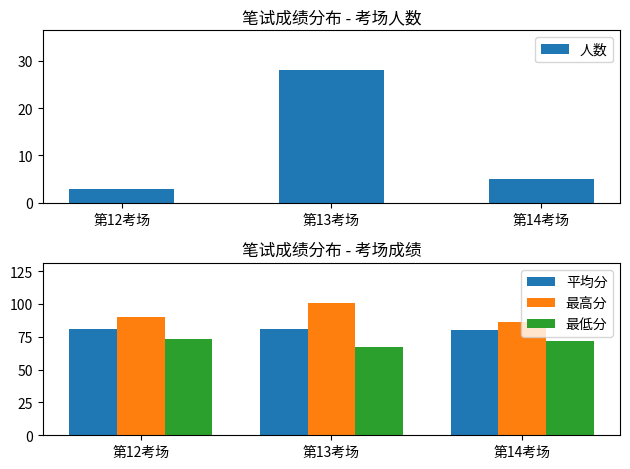

What is the average value of the 人数 series?

12